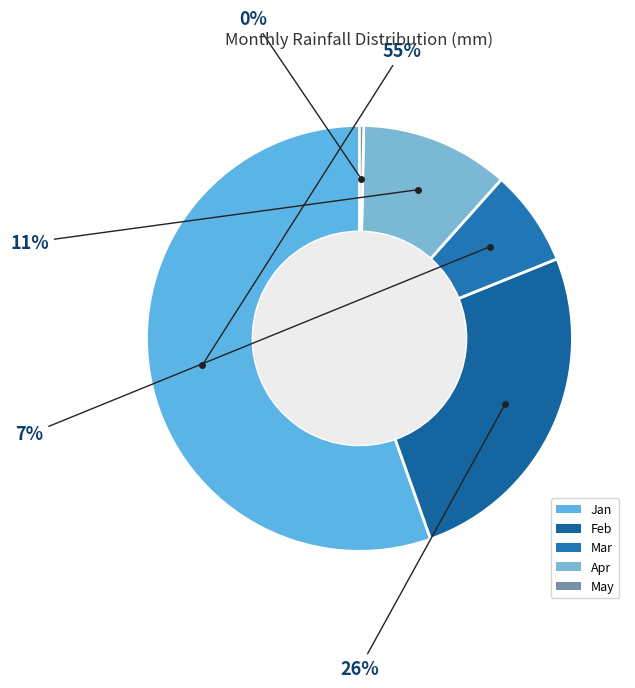

Count the number of slices in the pie.

5